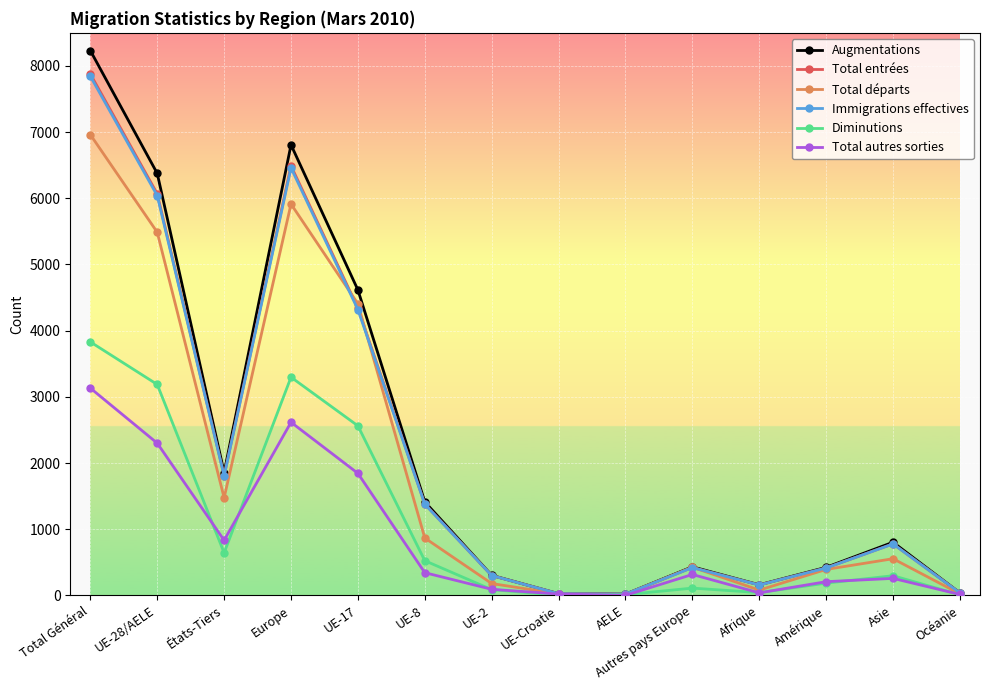

How many interior local valleys does the Total entrées series have?

3